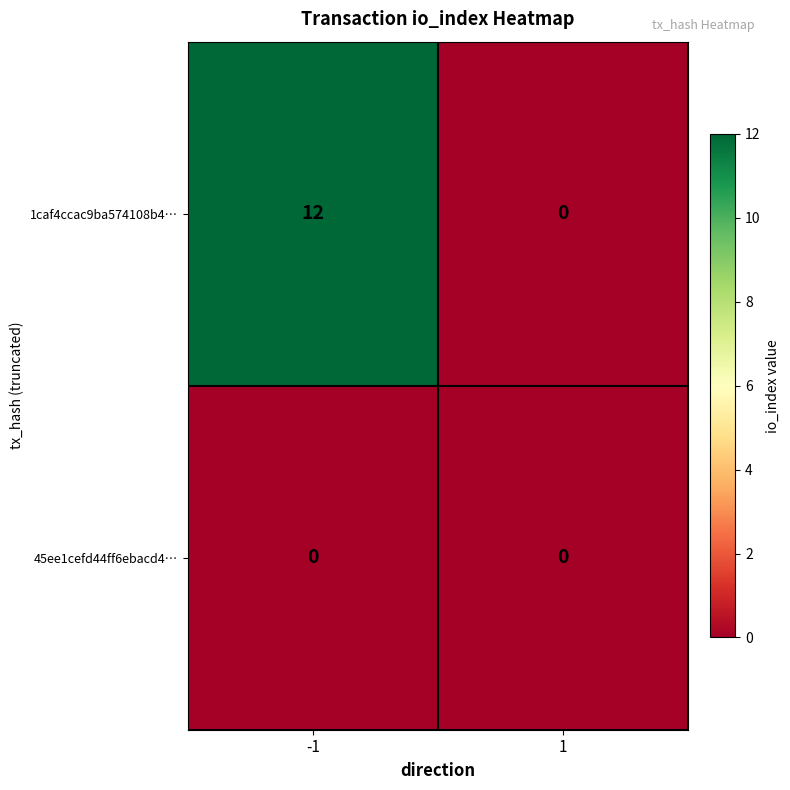

What is the sum of all 1caf4ccac9ba574108b4… values?

12